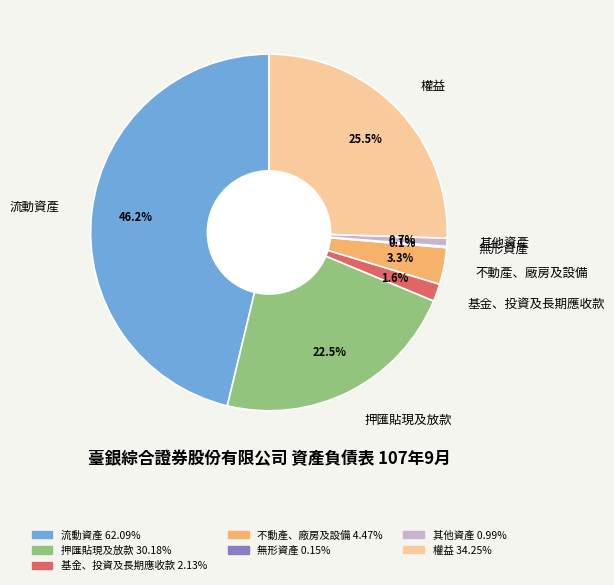

Is 流動資產 the majority of the pie?

No